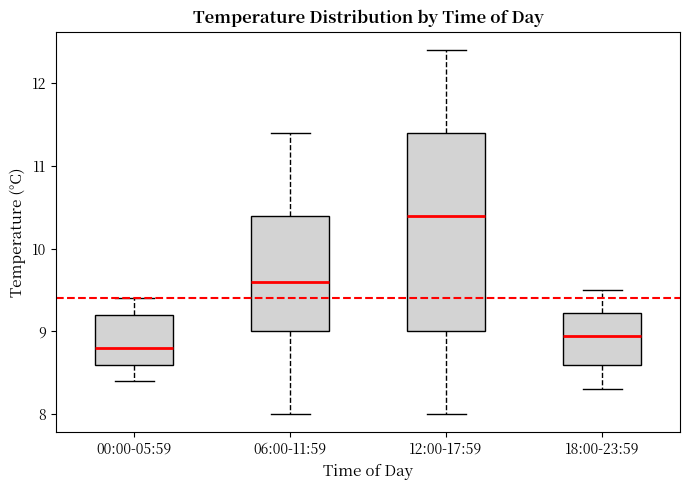

Where does the median line of the box for 18:00-23:59 sit on the y-axis? The values are not printed on the chart, so give them approximately, as read against the axis.

9.0